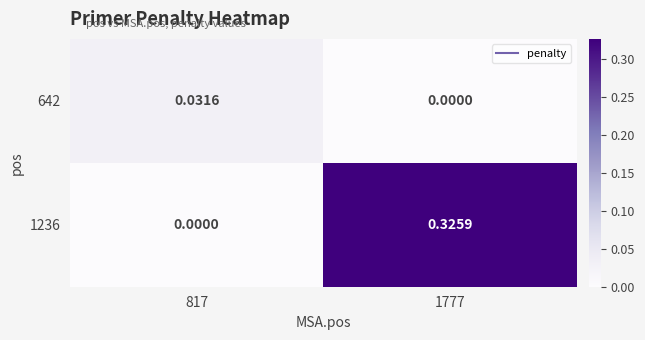

Between 817 and 1777, which series saw the biggest shift?

1236